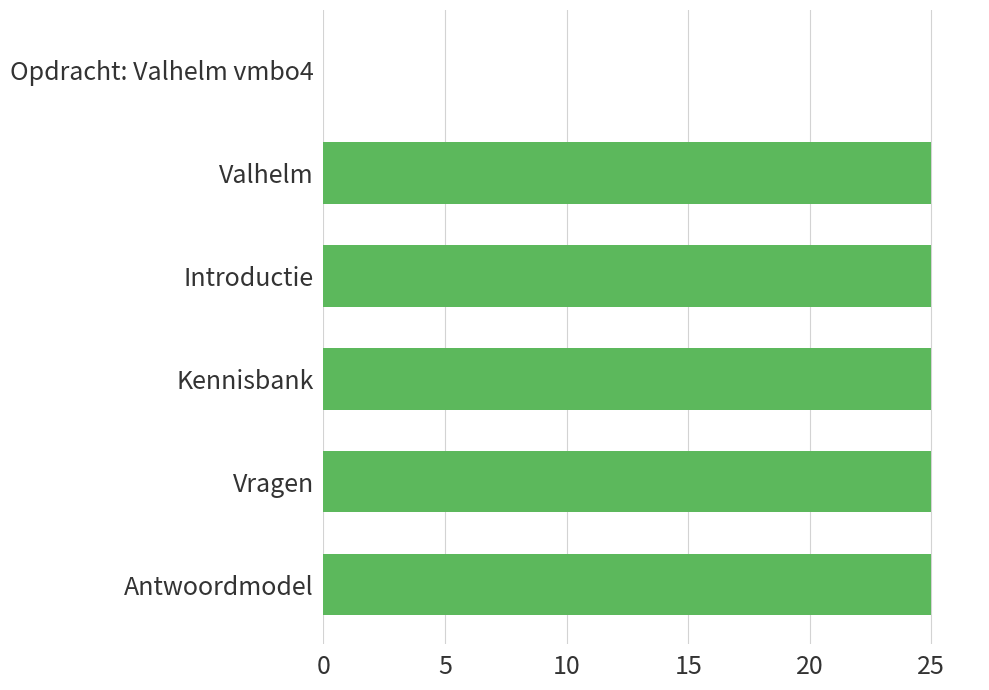

Reading top to bottom, list all the values displayed in this chart.

Opdracht: Valhelm vmbo4=0.0	Valhelm=25.0	Introductie=25.0	Kennisbank=25.0	Vragen=25.0	Antwoordmodel=25.0